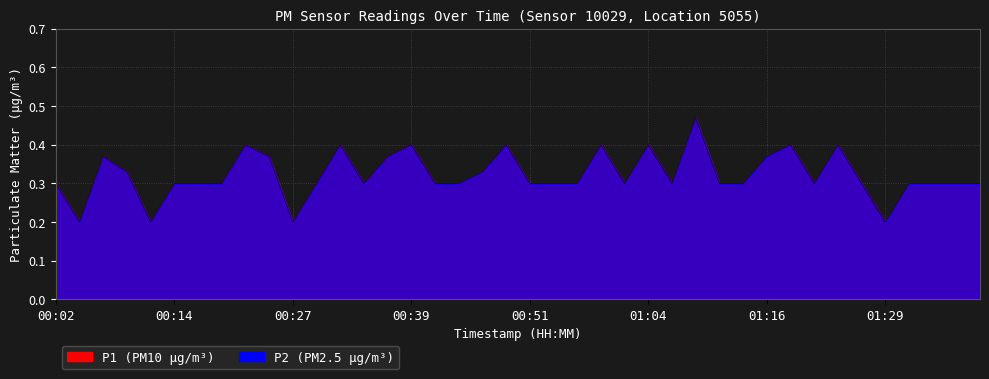

What is the label of the 19th point from the left?

00:46